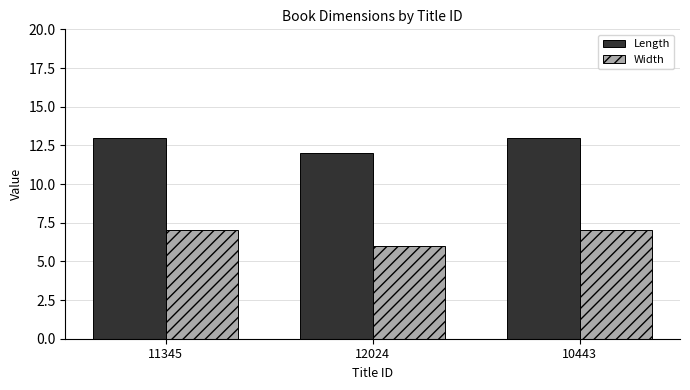

What is the difference between the highest and lowest values at 11345?

6